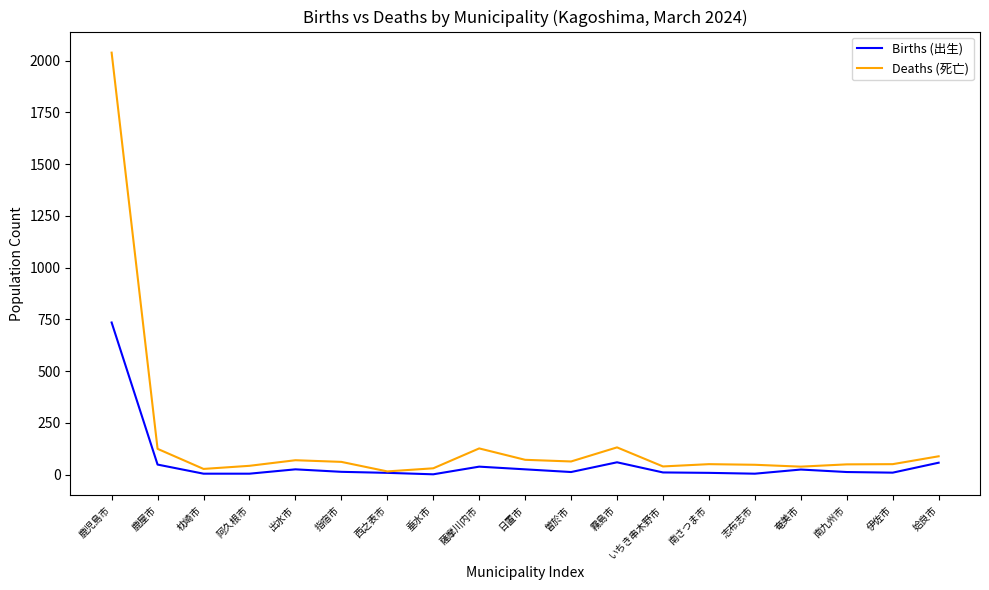

What are all the series names shown in the legend?

Births (出生), Deaths (死亡)